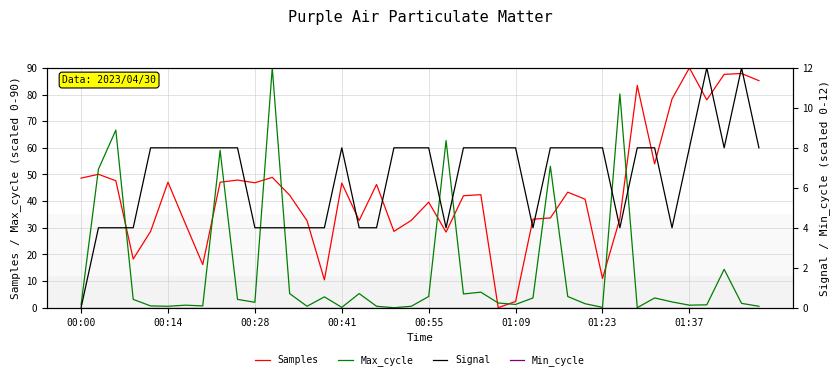

What is the label of the 39th point from the right?

00:14